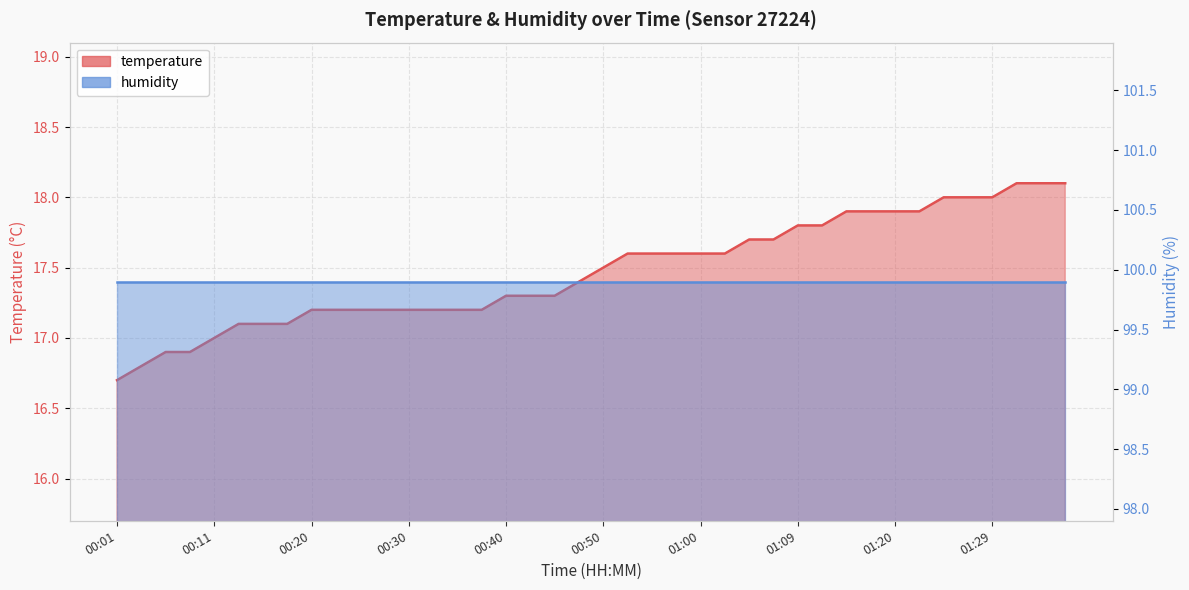

True or false: the data has more than 1 interior local peaks.

False